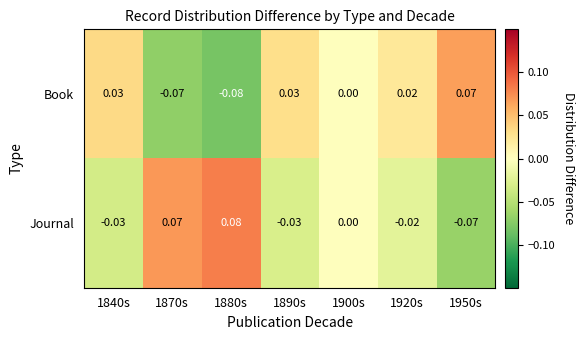

Is the value of Journal at 1870s greater than the value of Book at 1870s?

Yes